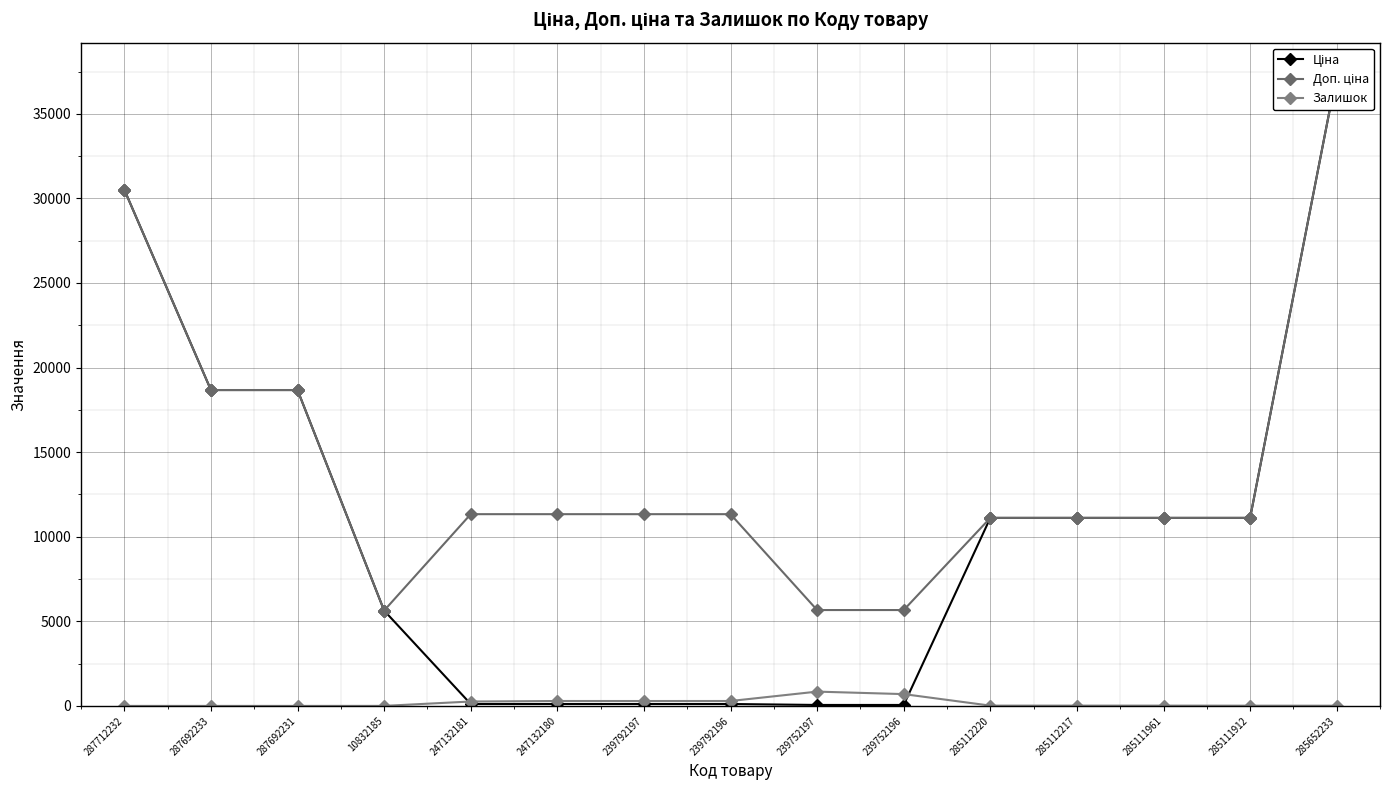

What position from the right is 239792197?

9